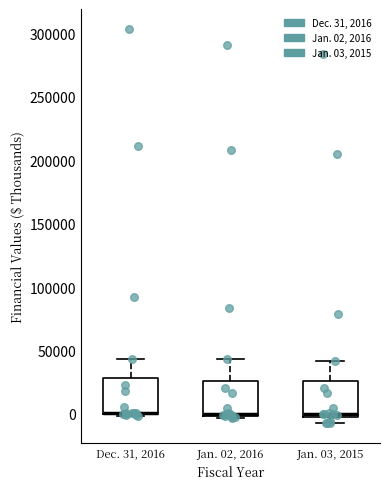

Where is the lower edge of the box for Jan. 03, 2015 on the y-axis? The values are not printed on the chart, so give them approximately, as read against the axis.

0